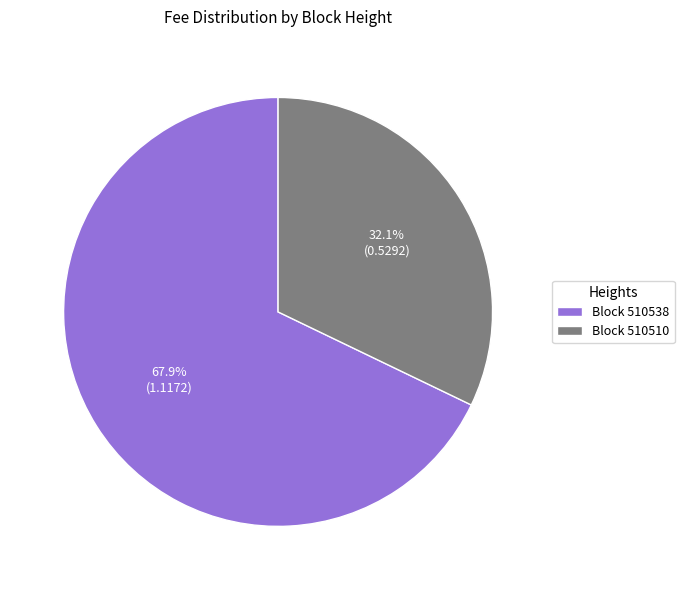

How many slices are in this pie chart?

2